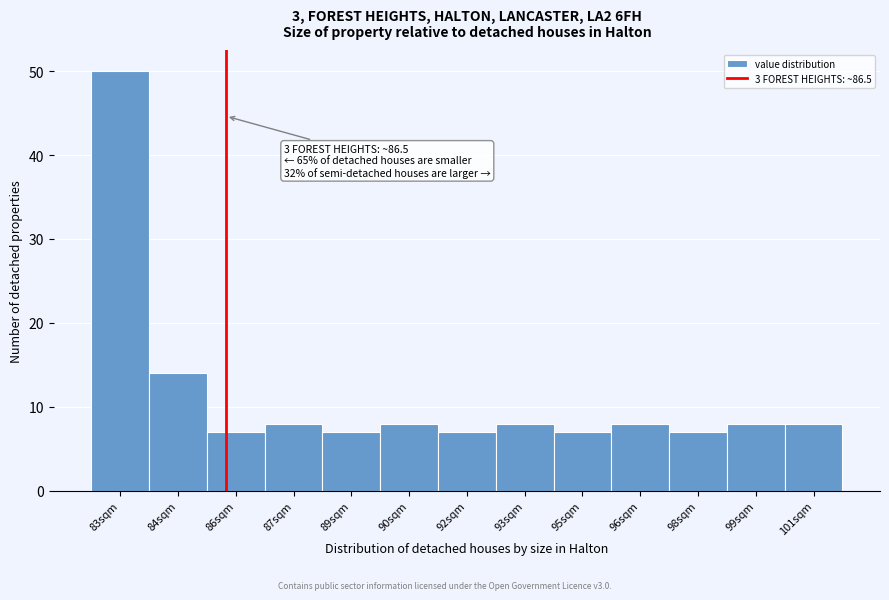

Reading left to right, what are all the values shown in this chart?

50	14	7	8	7	8	7	8	7	8	7	8	8